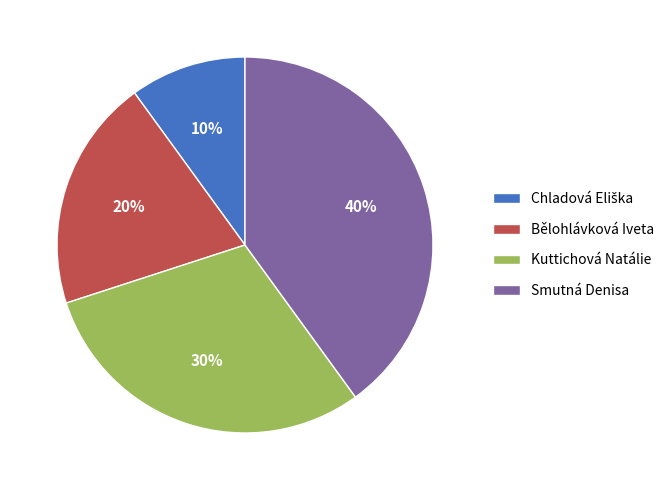

What percentage is the Kuttichová Natálie slice, to the nearest percent?

30%